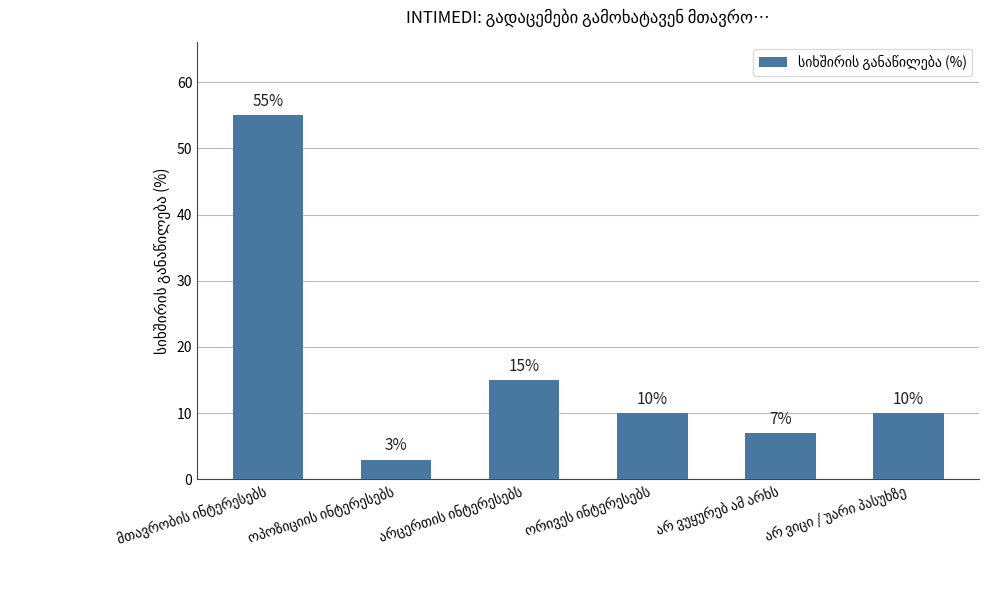

What is the value of the 6th bar from the left?

10